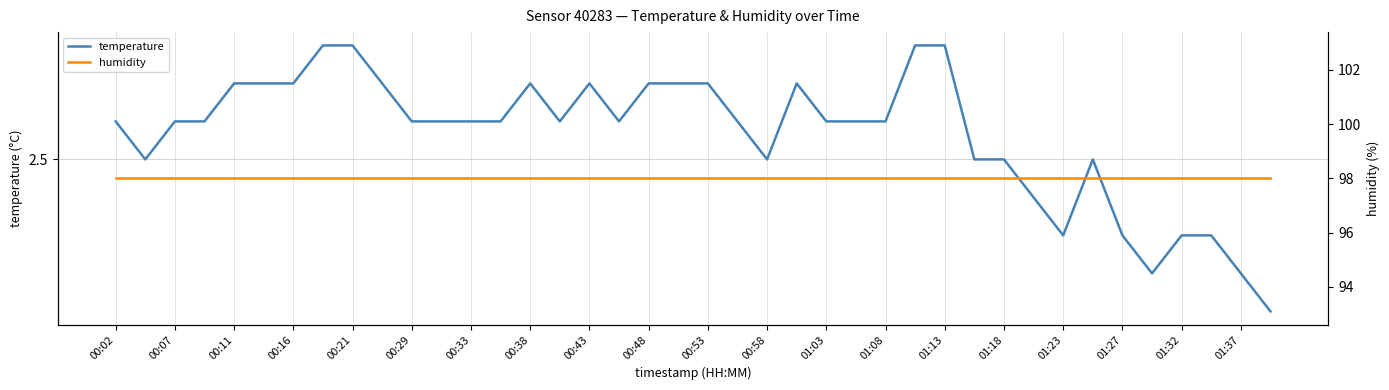

The temperature series shows 4.6 at 01:23. True or false?

False